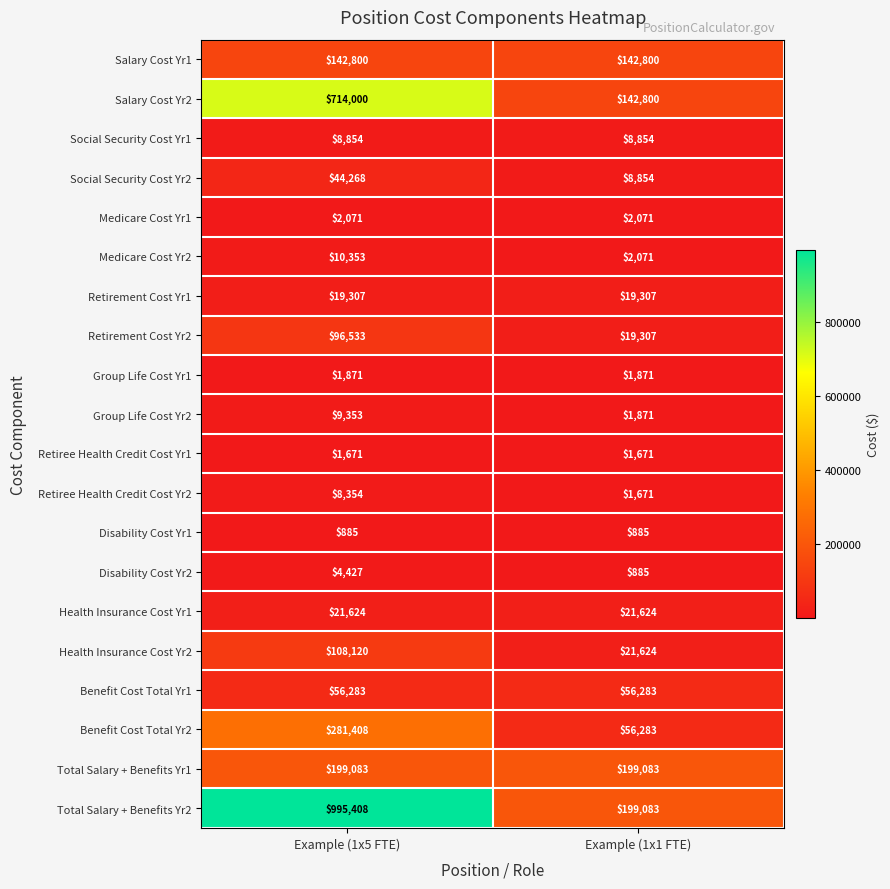

Which series has the largest total across all categories?

Total Salary + Benefits Yr2